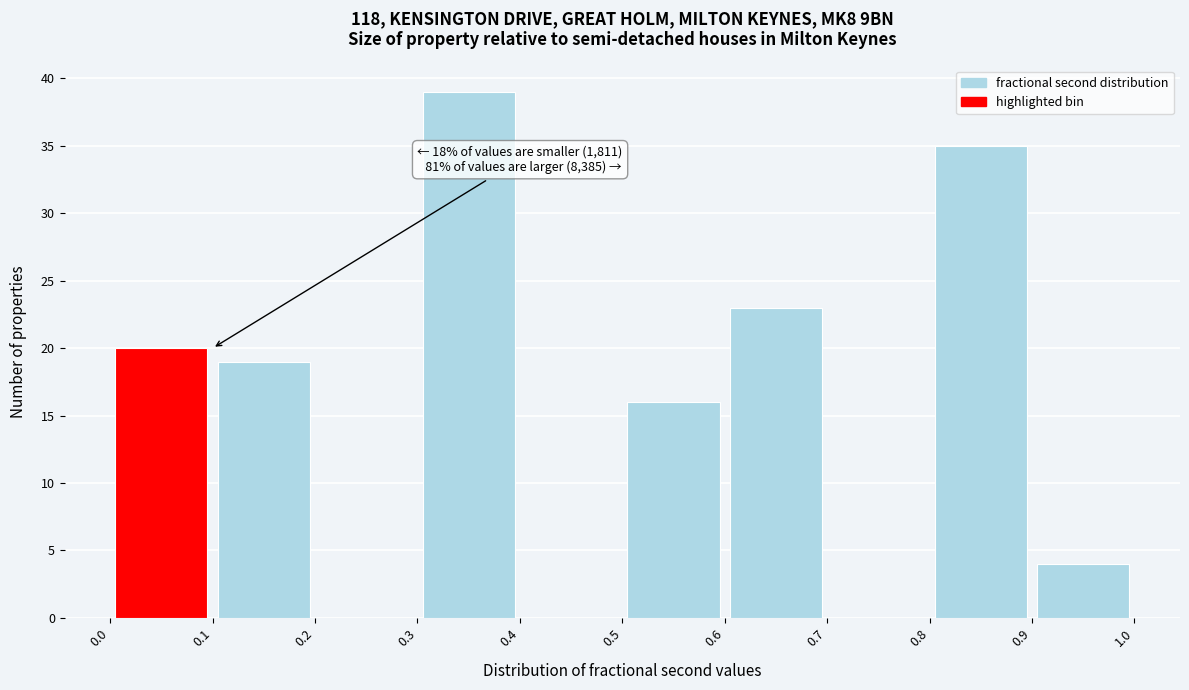

Over which range of the x-axis is the bar tallest?

0.3 to 0.4